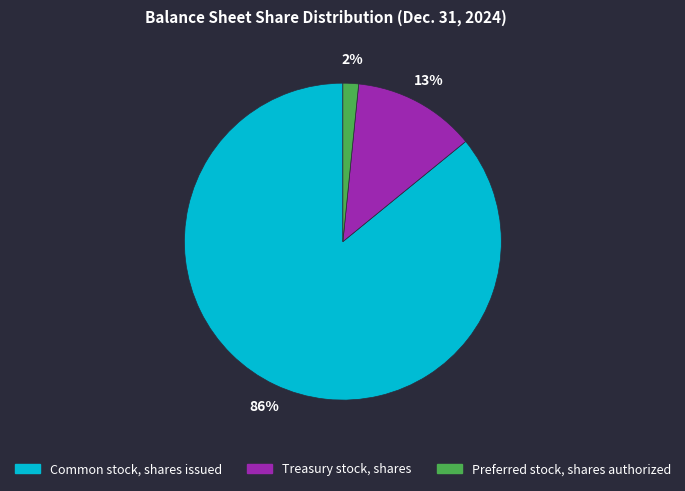

Do Common stock, shares issued and Preferred stock, shares authorized together represent more than half of the pie?

Yes